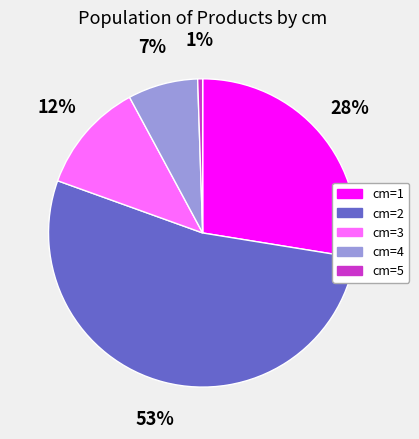

Which category accounts for the majority?

cm=2